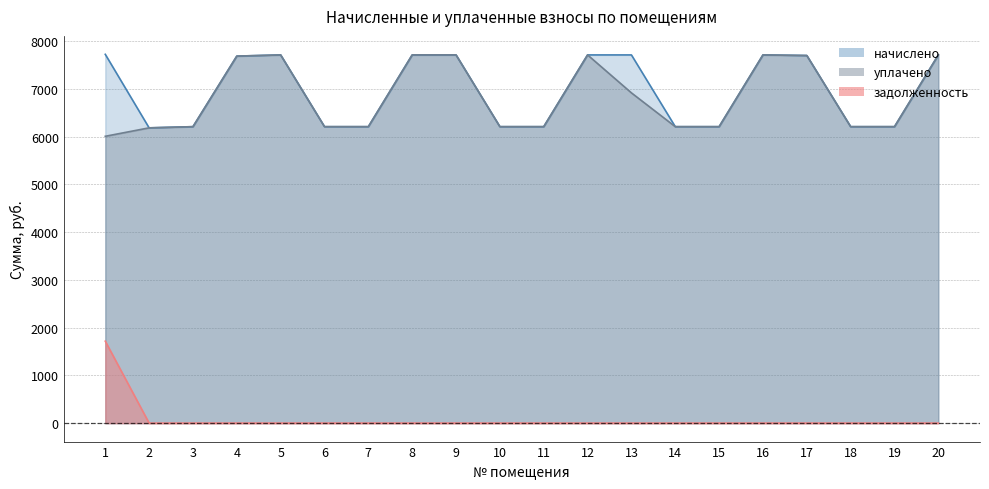

Reading left to right, transcribe all the data shown in this chart.

начислено: 1=7725.2	2=6185.2	3=6210.0	4=7688.0	5=7712.8	6=6210.0	7=6210.0	8=7712.8	9=7712.9	10=6210.0	11=6210.0	12=7712.8	13=7712.8	14=6210.0	15=6210.0	16=7712.8	17=7700.4	18=6210.0	19=6210.0	20=7712.8
уплачено: 1=6008.5	2=6185.2	3=6210.0	4=7688.0	5=7712.8	6=6210.0	7=6210.0	8=7712.8	9=7712.9	10=6210.0	11=6210.0	12=7712.8	13=6917.9	14=6210.0	15=6210.0	16=7712.8	17=7700.4	18=6210.0	19=6210.0	20=7712.8
задолженность: 1=1716.7	2=0.0	3=0.0	4=0.0	5=0.0	6=0.0	7=0.0	8=0.0	9=0.0	10=0.0	11=0.0	12=0.0	13=0.0	14=0.0	15=0.0	16=0.0	17=0.0	18=0.0	19=0.0	20=0.0